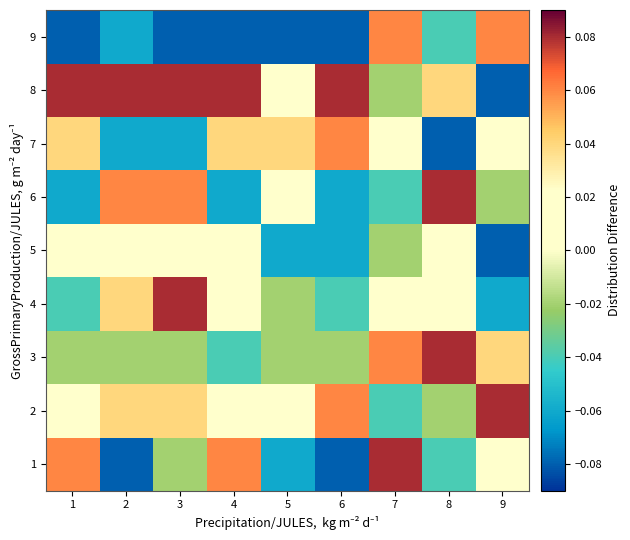

At how many categories does at least one series exceed 0?

9